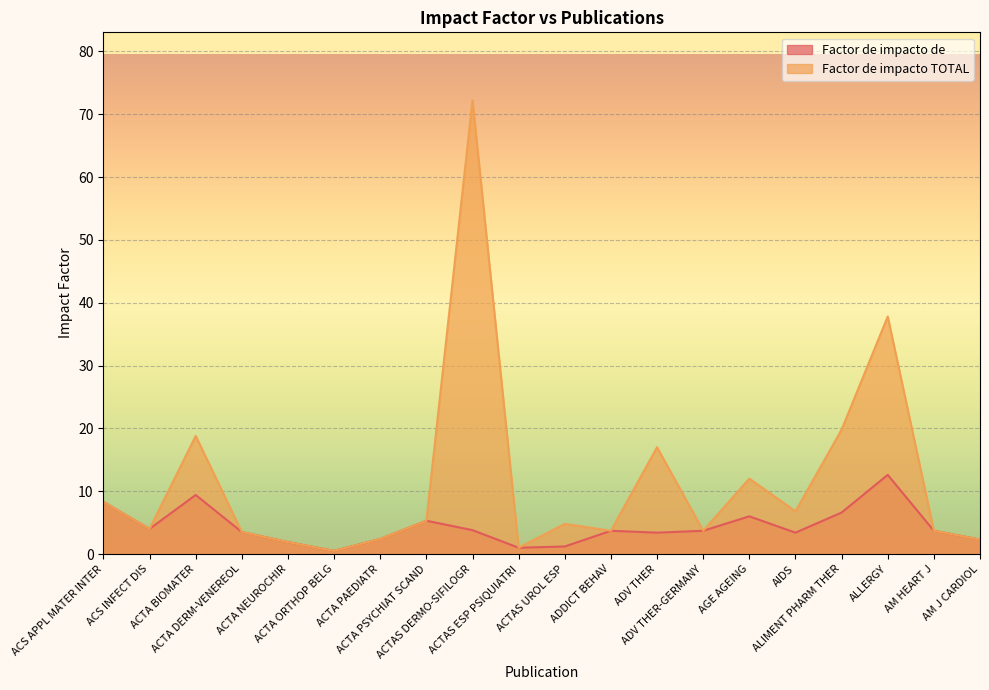

What are all the series names shown in the legend?

Factor de impacto de, Factor de impacto TOTAL